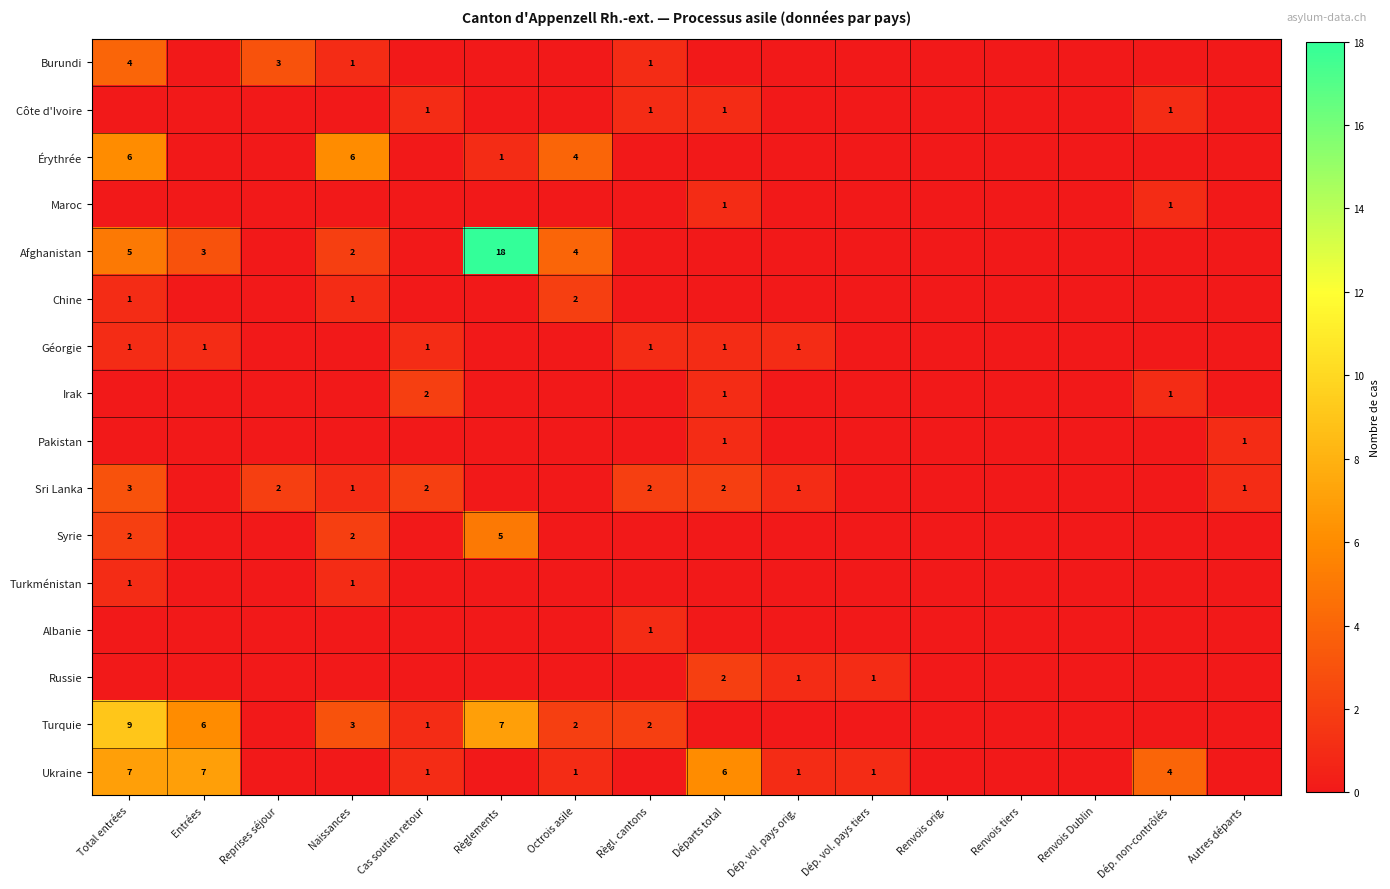

What is the spread (max minus min) of values at Dép. vol. pays tiers?

1